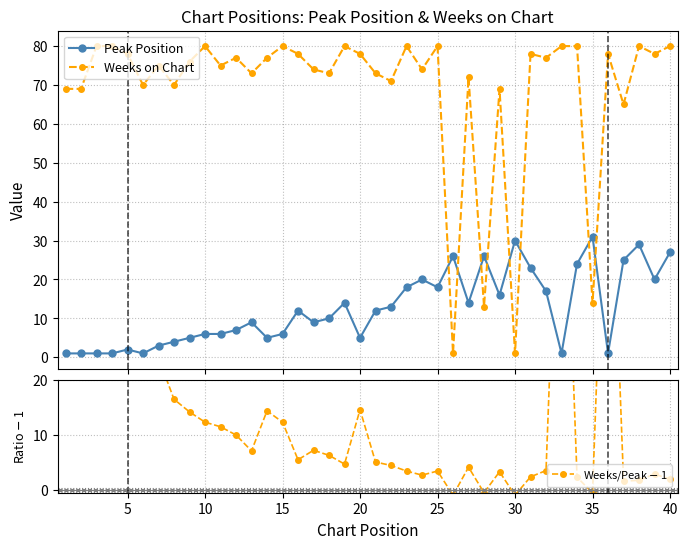

Which series has the largest total across all categories?

Weeks on Chart